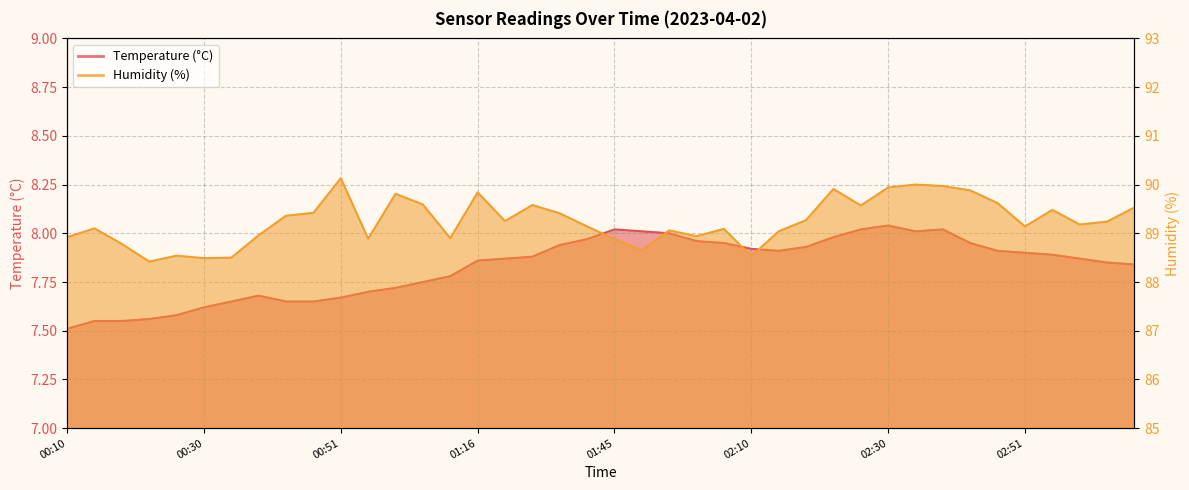

Reading right to left, list all the values displayed in this chart.

Temperature (°C): 7.8	7.8	7.9	7.9	7.9	7.9	8.0	8.0	8.0	8.0	8.0	8.0	7.9	7.9	7.9	8.0	8.0	8.0	8.0	8.0	8.0	7.9	7.9	7.9	7.9	7.8	7.8	7.7	7.7	7.7	7.7	7.7	7.7	7.7	7.6	7.6	7.6	7.5	7.5	7.5
Humidity (%): 89.5	89.2	89.2	89.5	89.1	89.6	89.9	90.0	90.0	89.9	89.6	89.9	89.3	89.0	88.5	89.1	88.9	89.1	88.7	88.9	89.1	89.4	89.6	89.2	89.8	88.9	89.6	89.8	88.9	90.1	89.4	89.4	89.0	88.5	88.5	88.5	88.4	88.8	89.1	88.9